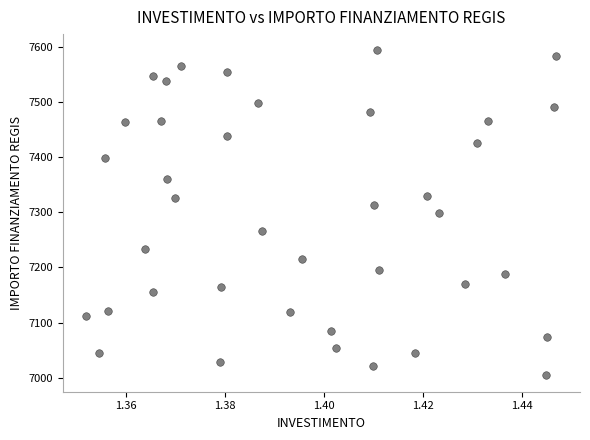

What is the range of Y values (max minus min)?

588.8